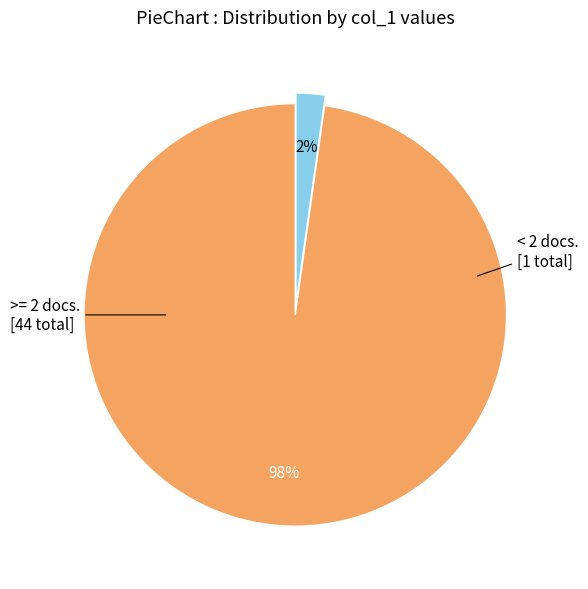

Is there a majority slice in this chart?

Yes